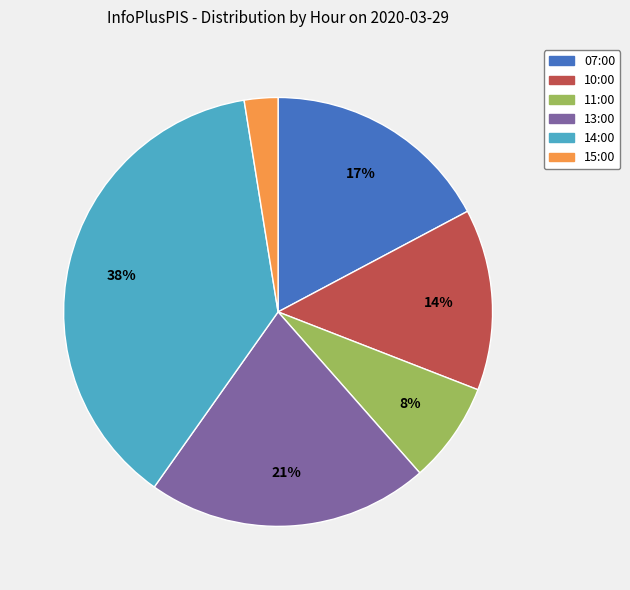

Which category has the biggest portion of the pie?

14:00